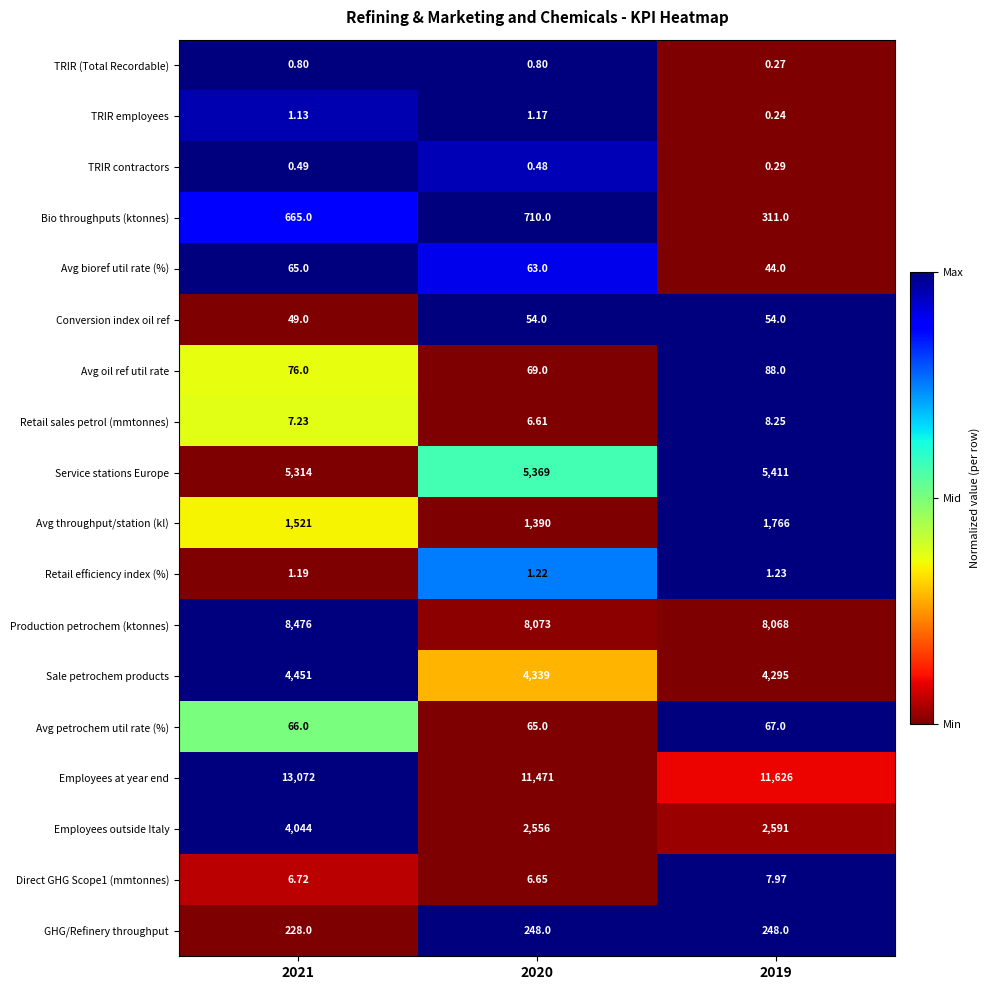

Between 2021 and 2019, which series saw the biggest shift?

Employees outside Italy